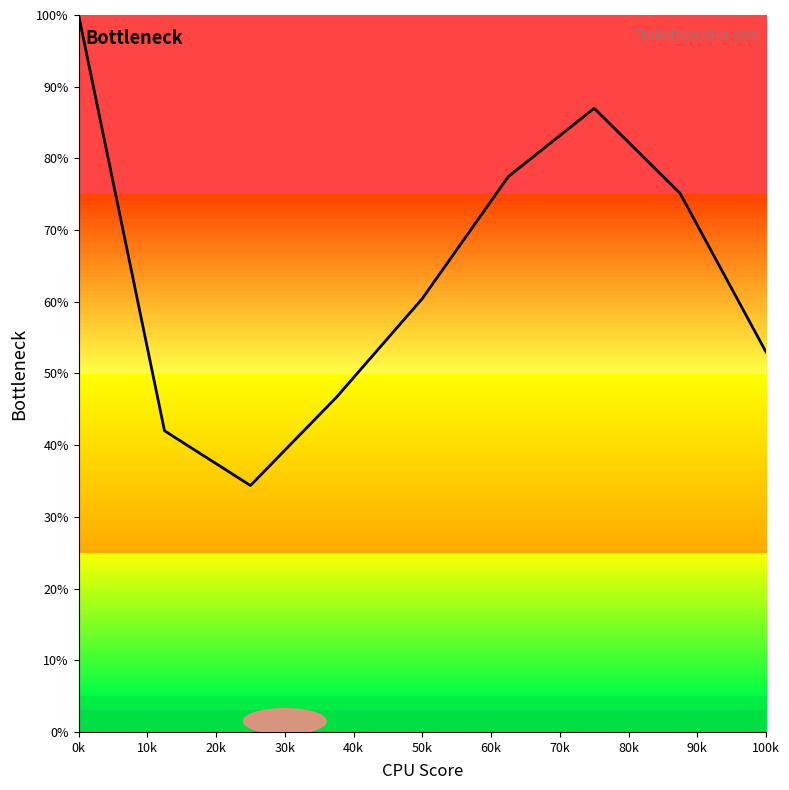

How many lines are shown in the chart?

1